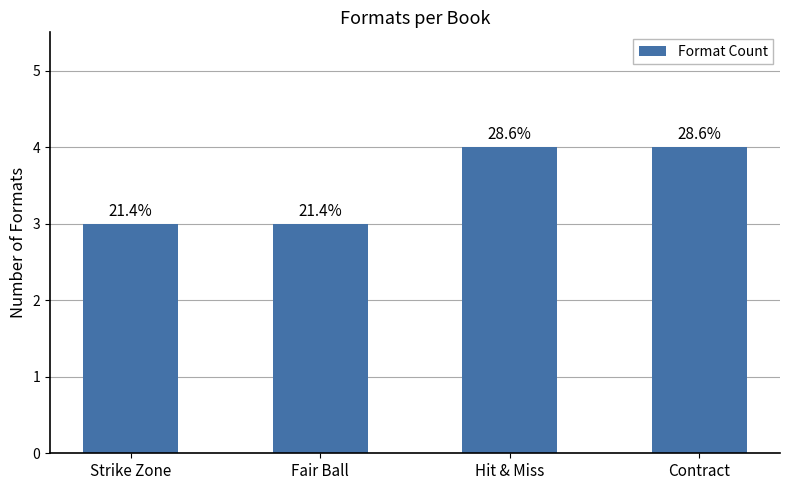

What is the value of the 1st bar from the left?

3